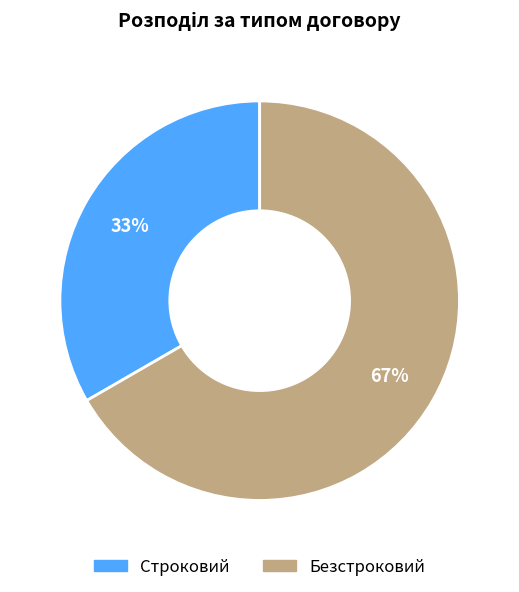

To the nearest percent, what is the combined percentage of Безстроковий and Строковий?

100%